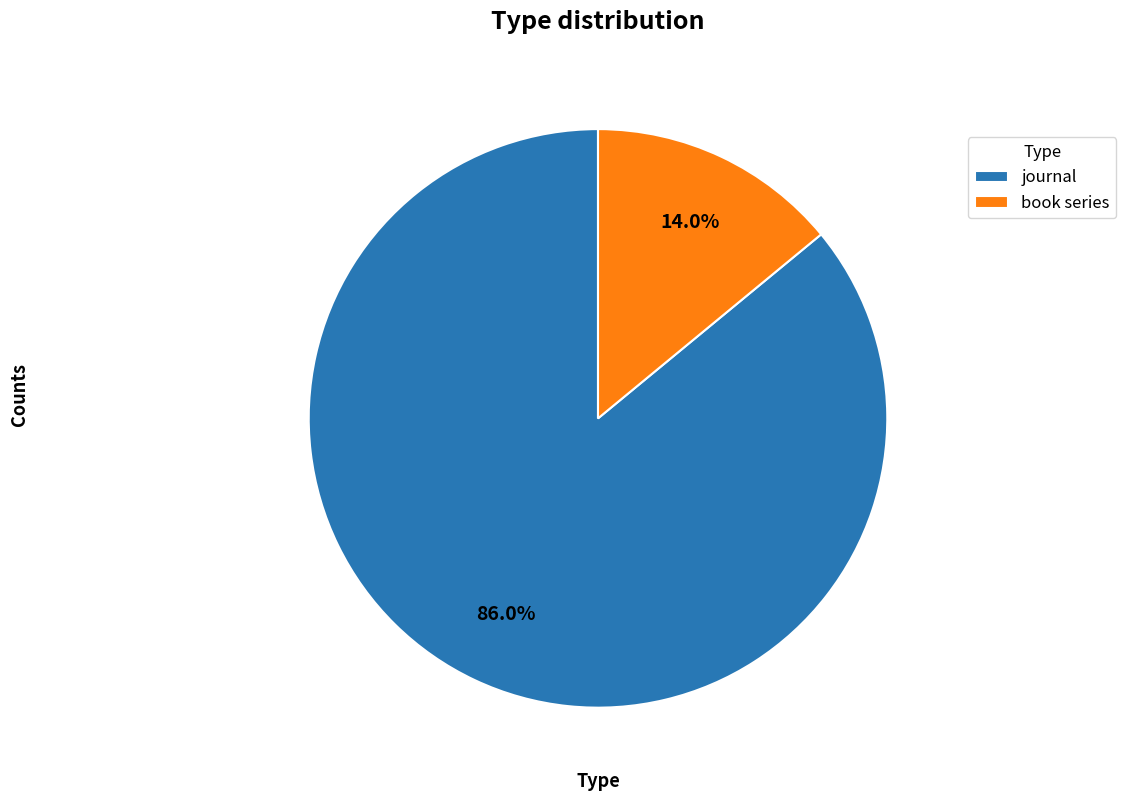

To the nearest percent, what is the combined percentage of journal and book series?

100%